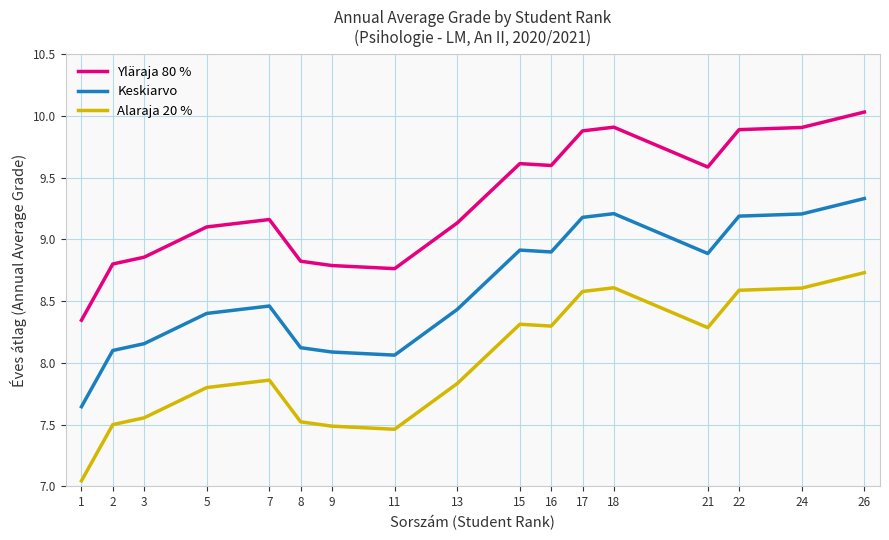

What is the greatest value displayed?

10.0